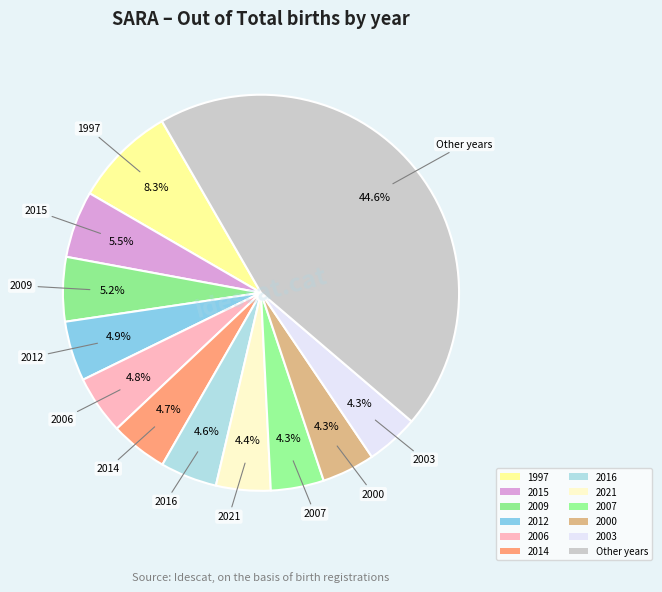

Does any single category account for the majority?

No